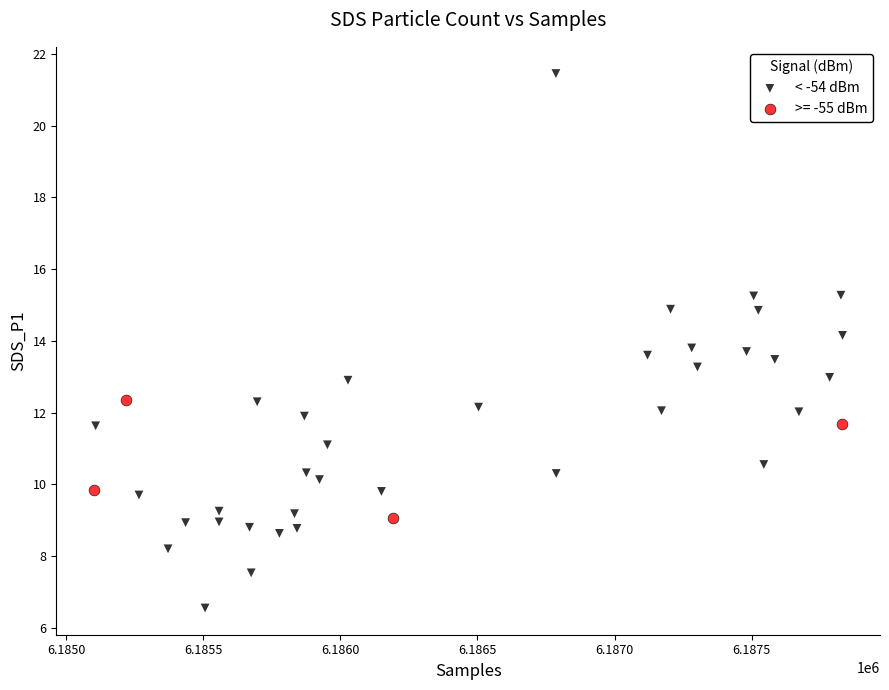

Which series reaches the minimum Y coordinate?

< -54 dBm